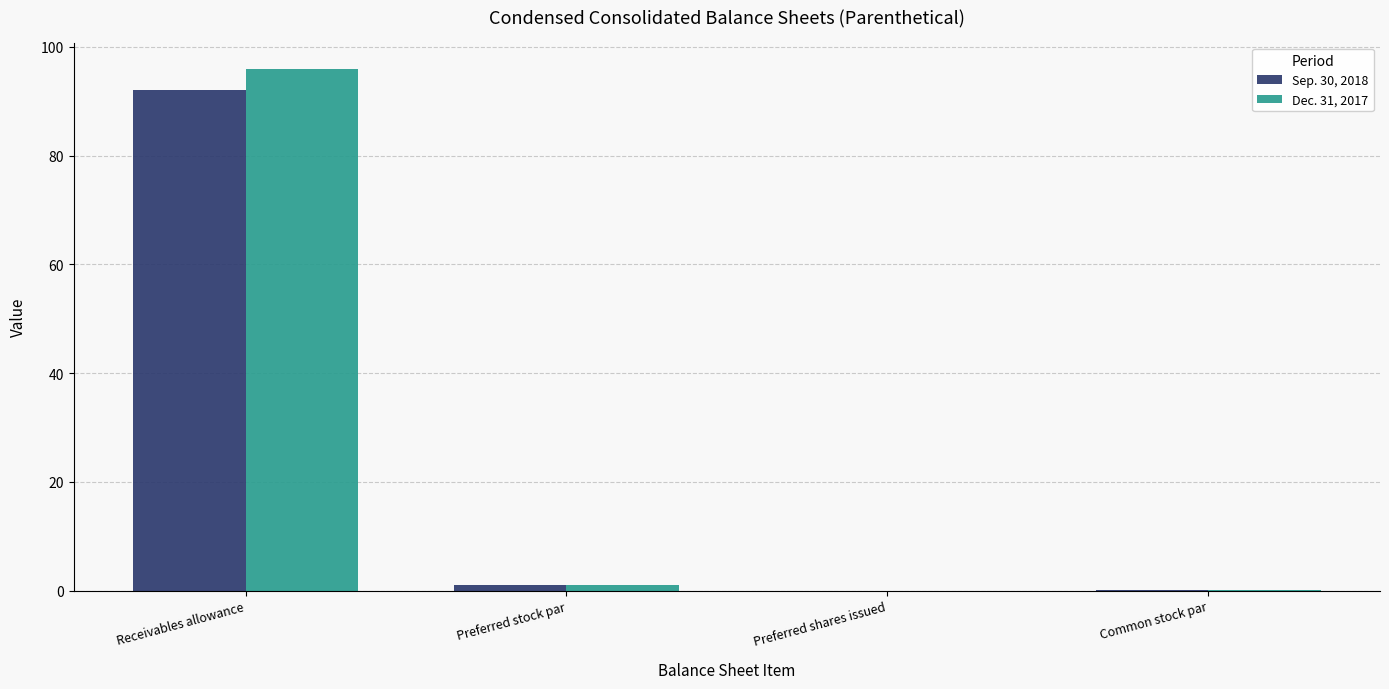

Which series has the largest total across all categories?

Dec. 31, 2017